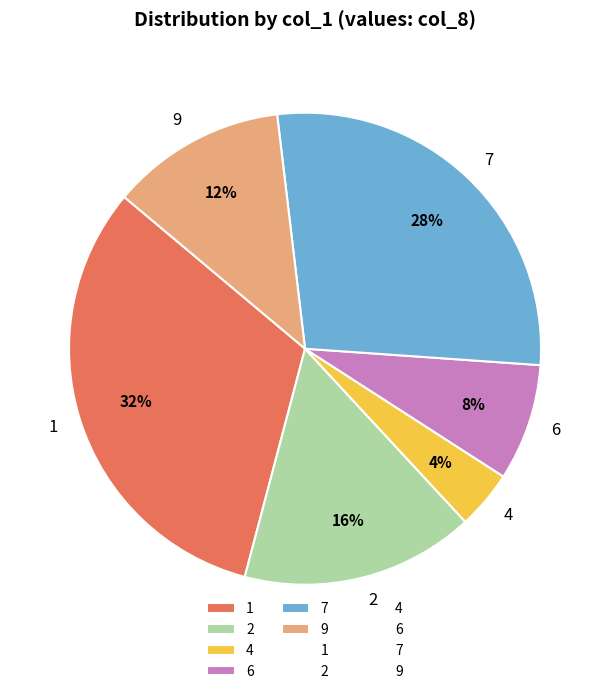

The 4 slice represents 4% of the pie. True or false?

True